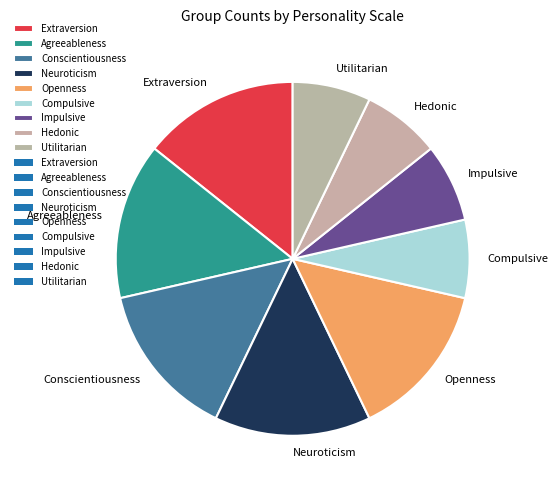

The Openness slice represents 6% of the pie. True or false?

False